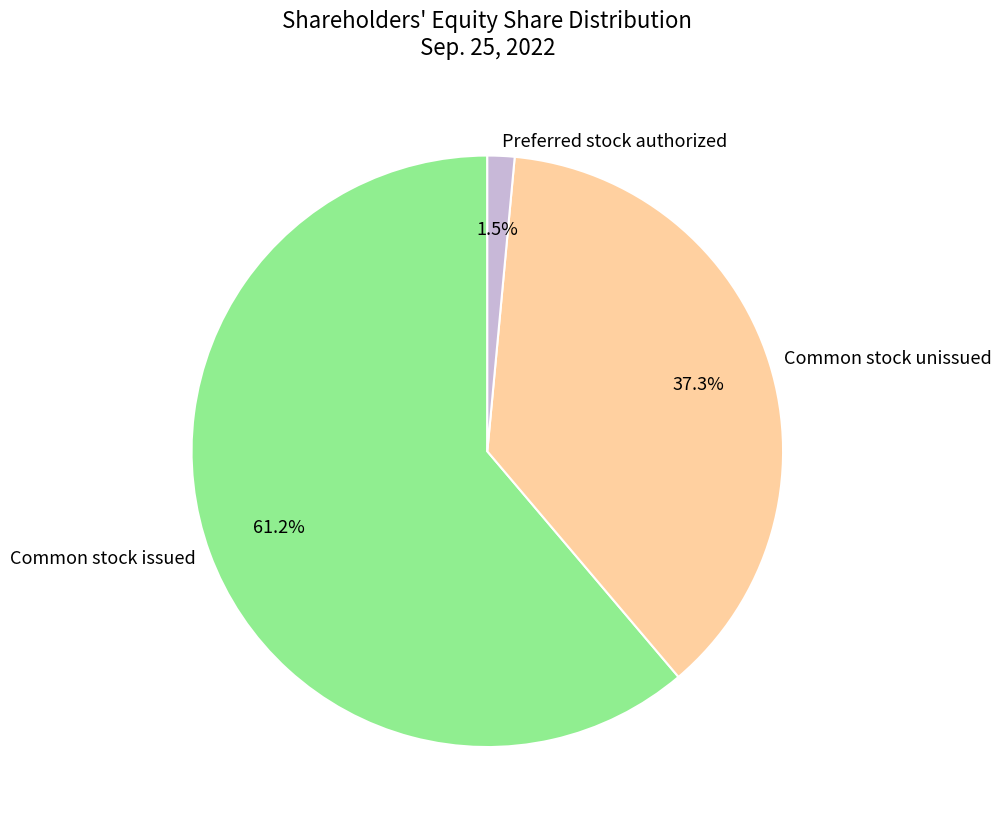

Rank the categories by value from highest to lowest.

Common stock issued, Common stock unissued, Preferred stock authorized